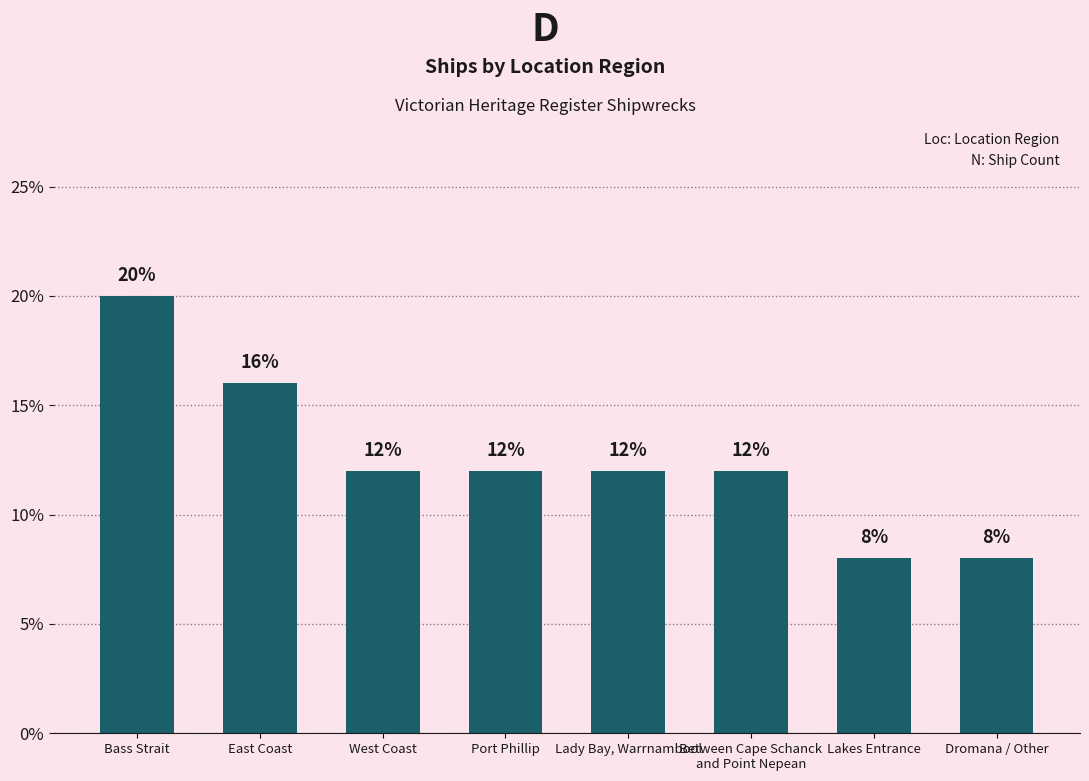

True or false: the data shows 8 at East Coast.

False